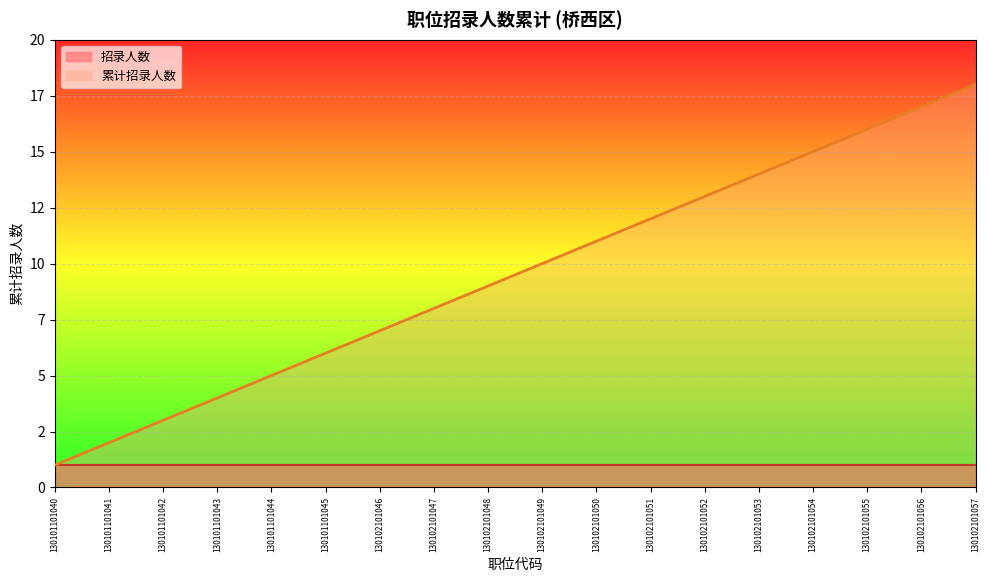

Which series changed the most between 130102101047 and 130102101056?

累计招录人数_line